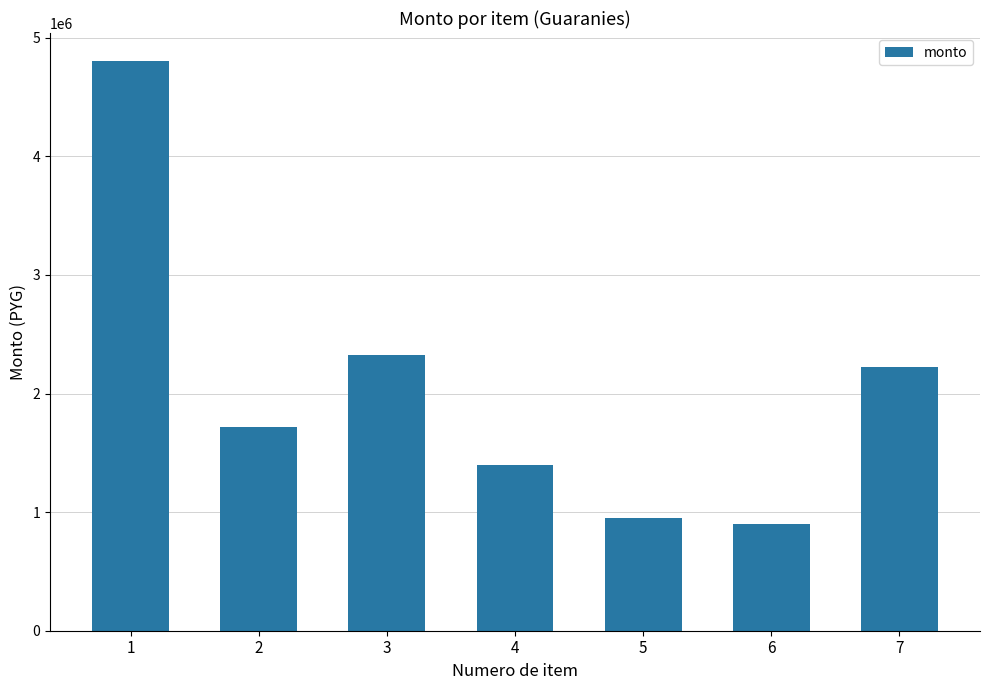

Reading left to right, what are all the values shown in this chart?

1=4800000	2=1720000	3=2325000	4=1400000	5=950000	6=900000	7=2220000